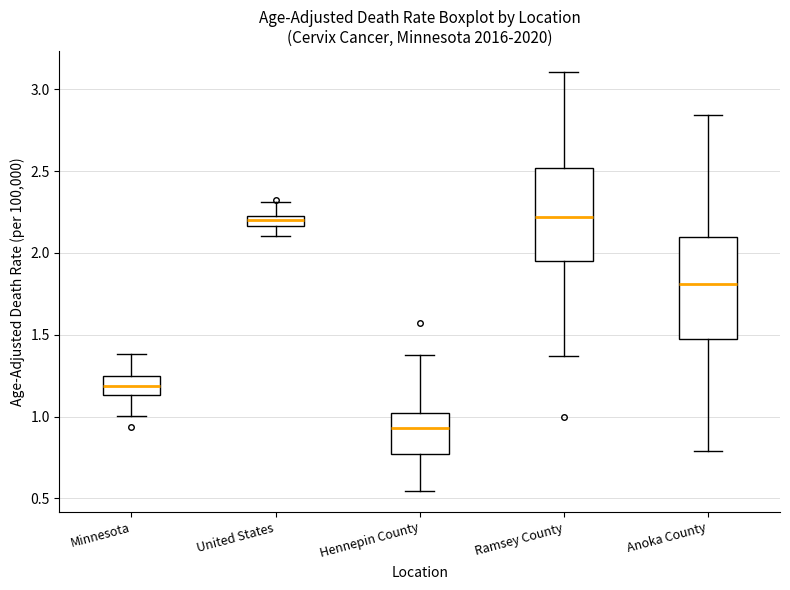

Comparing the boxes themselves (not the whiskers), which one is the tallest?

Anoka County